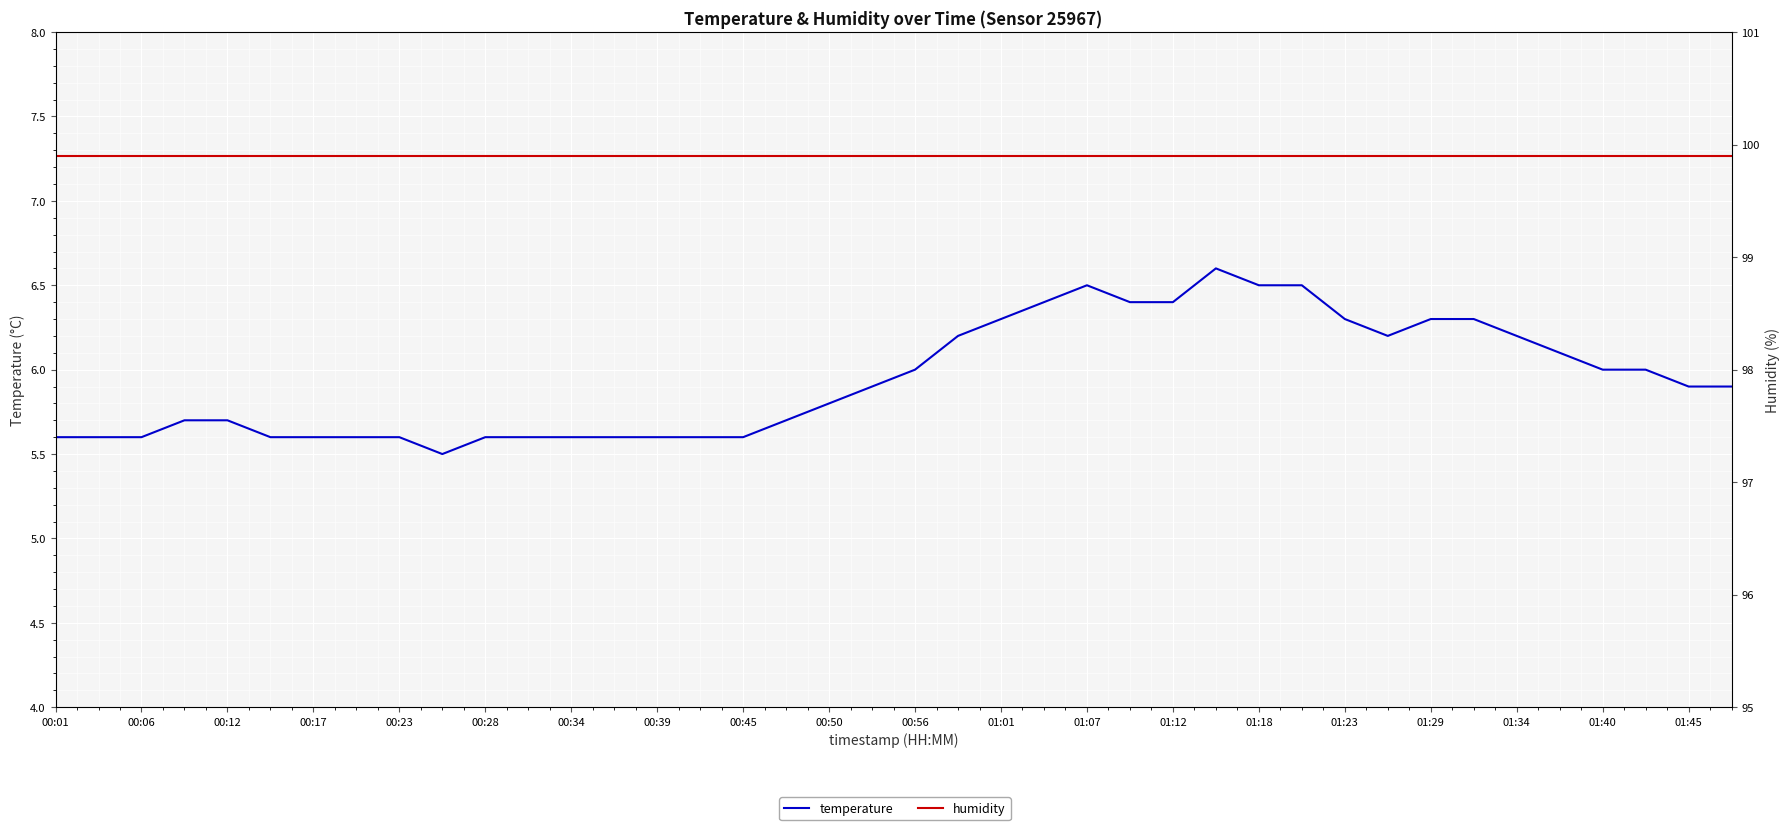

Is it true that temperature equals 9.9 at 33?

False